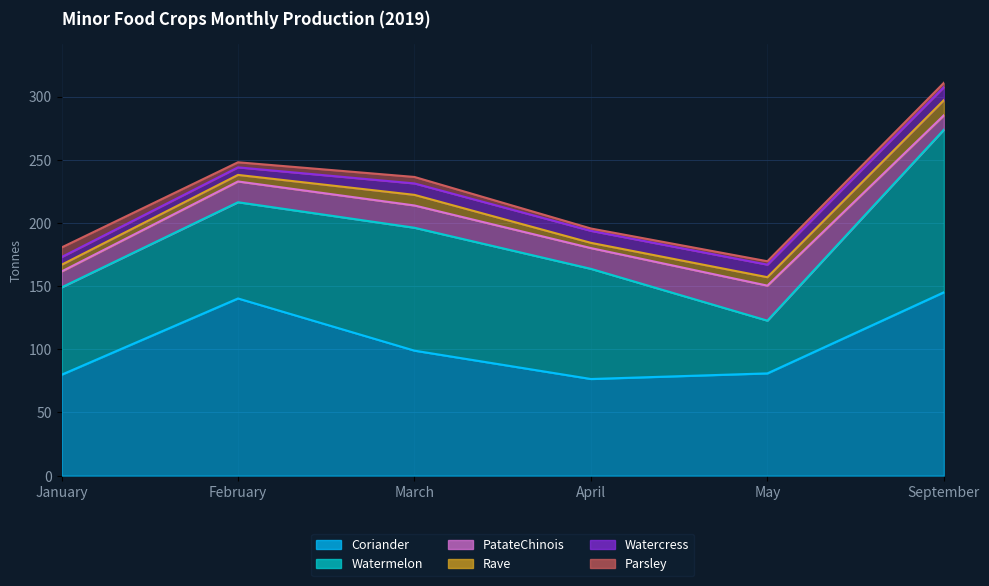

Does the chart display data point markers on the line(s)?

No